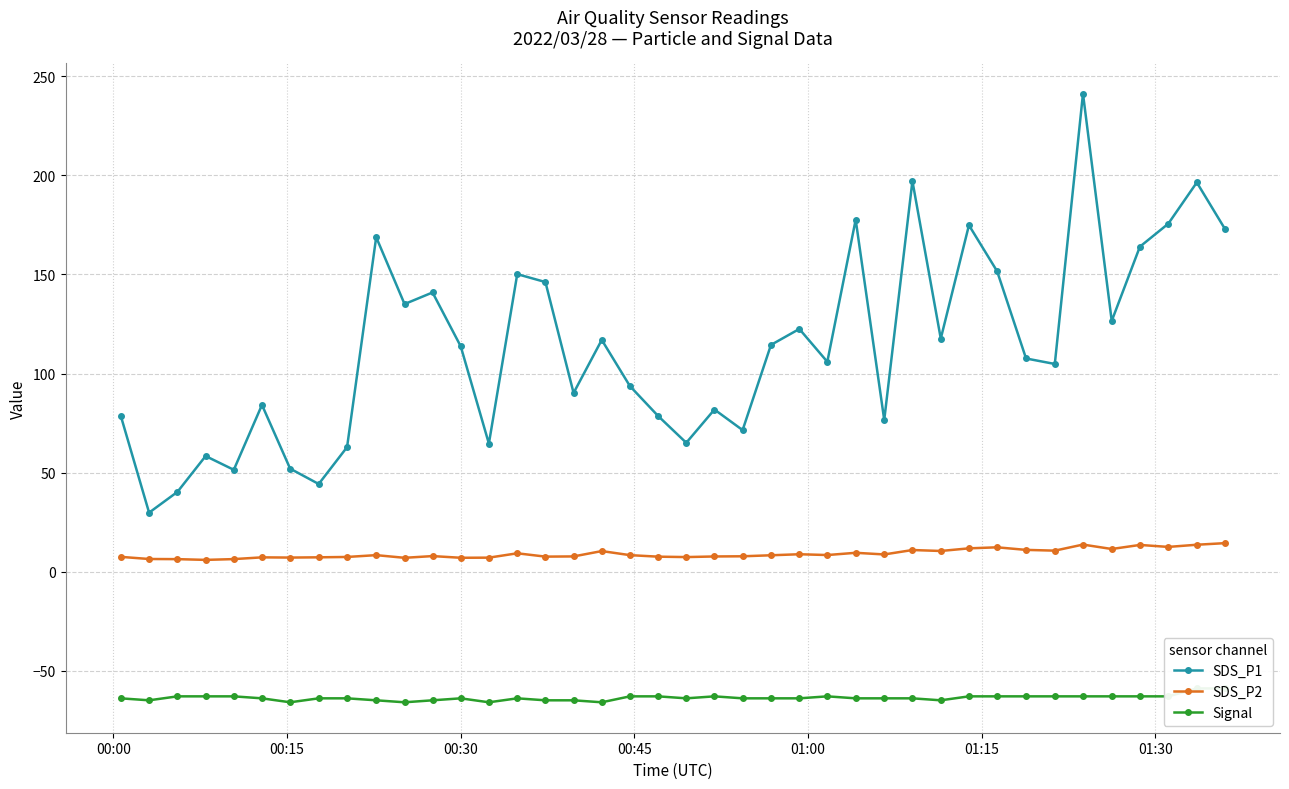

What is the value of the SDS_P2 point at the 15th from the left?

9.2